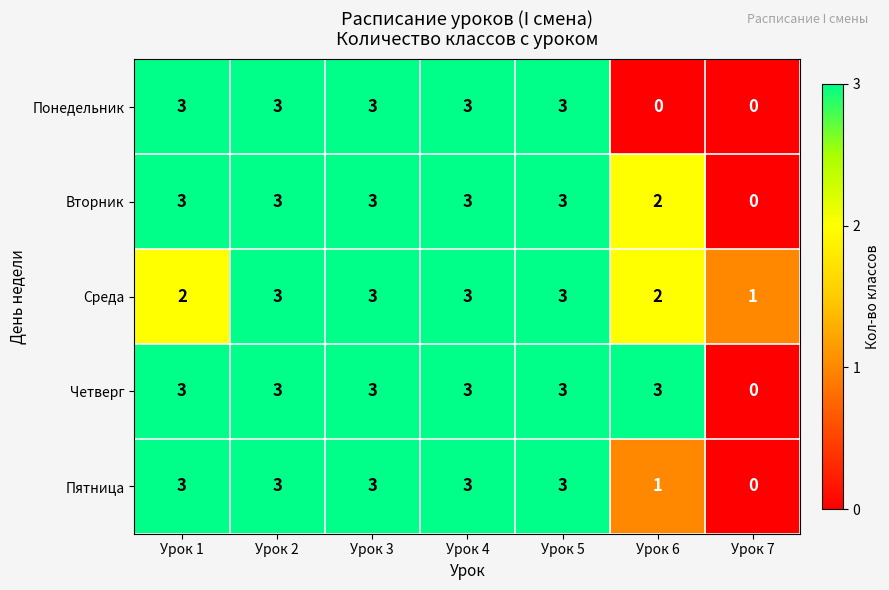

Count the Четверг values in the range 3 to 4.

6